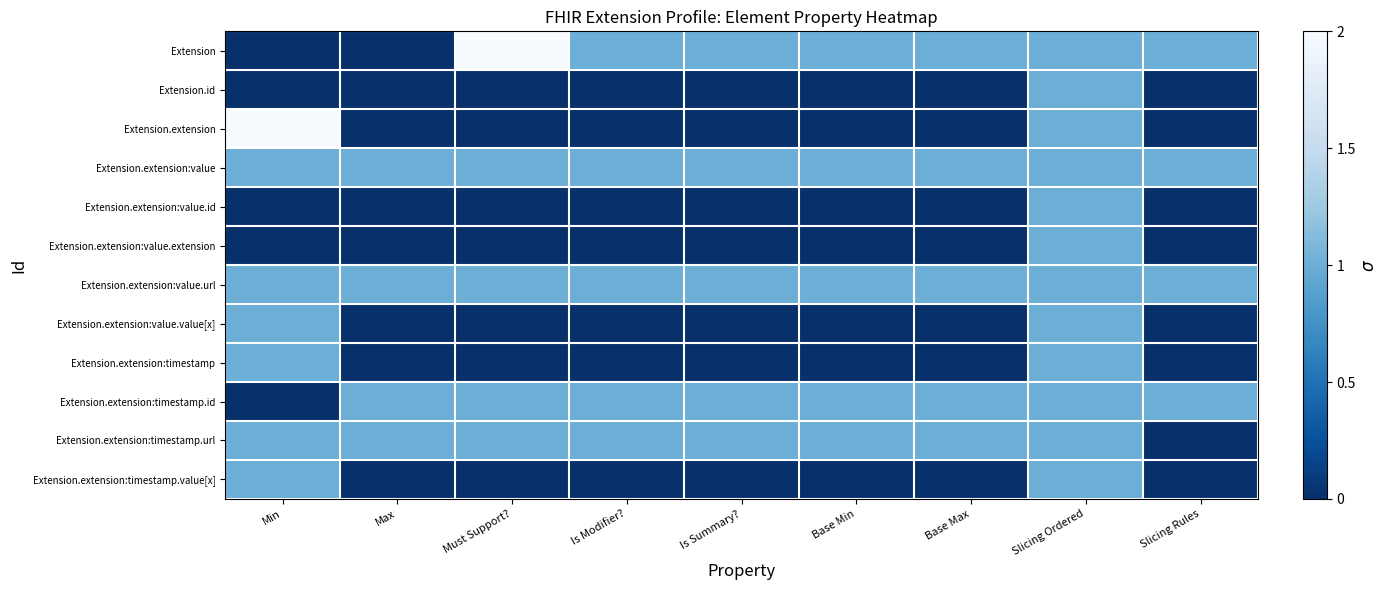

Reading left to right, list all the values displayed in this chart.

Extension: Min=0	Max=0	Must Support?=2	Is Modifier?=1	Is Summary?=1	Base Min=1	Base Max=1	Slicing Ordered=1	Slicing Rules=1
Extension.id: Min=0	Max=0	Must Support?=0	Is Modifier?=0	Is Summary?=0	Base Min=0	Base Max=0	Slicing Ordered=1	Slicing Rules=0
Extension.extension: Min=2	Max=0	Must Support?=0	Is Modifier?=0	Is Summary?=0	Base Min=0	Base Max=0	Slicing Ordered=1	Slicing Rules=0
Extension.extension:value: Min=1	Max=1	Must Support?=1	Is Modifier?=1	Is Summary?=1	Base Min=1	Base Max=1	Slicing Ordered=1	Slicing Rules=1
Extension.extension:value.id: Min=0	Max=0	Must Support?=0	Is Modifier?=0	Is Summary?=0	Base Min=0	Base Max=0	Slicing Ordered=1	Slicing Rules=0
Extension.extension:value.extension: Min=0	Max=0	Must Support?=0	Is Modifier?=0	Is Summary?=0	Base Min=0	Base Max=0	Slicing Ordered=1	Slicing Rules=0
Extension.extension:value.url: Min=1	Max=1	Must Support?=1	Is Modifier?=1	Is Summary?=1	Base Min=1	Base Max=1	Slicing Ordered=1	Slicing Rules=1
Extension.extension:value.value[x]: Min=1	Max=0	Must Support?=0	Is Modifier?=0	Is Summary?=0	Base Min=0	Base Max=0	Slicing Ordered=1	Slicing Rules=0
Extension.extension:timestamp: Min=1	Max=0	Must Support?=0	Is Modifier?=0	Is Summary?=0	Base Min=0	Base Max=0	Slicing Ordered=1	Slicing Rules=0
Extension.extension:timestamp.id: Min=0	Max=1	Must Support?=1	Is Modifier?=1	Is Summary?=1	Base Min=1	Base Max=1	Slicing Ordered=1	Slicing Rules=1
Extension.extension:timestamp.url: Min=1	Max=1	Must Support?=1	Is Modifier?=1	Is Summary?=1	Base Min=1	Base Max=1	Slicing Ordered=1	Slicing Rules=0
Extension.extension:timestamp.value[x]: Min=1	Max=0	Must Support?=0	Is Modifier?=0	Is Summary?=0	Base Min=0	Base Max=0	Slicing Ordered=1	Slicing Rules=0